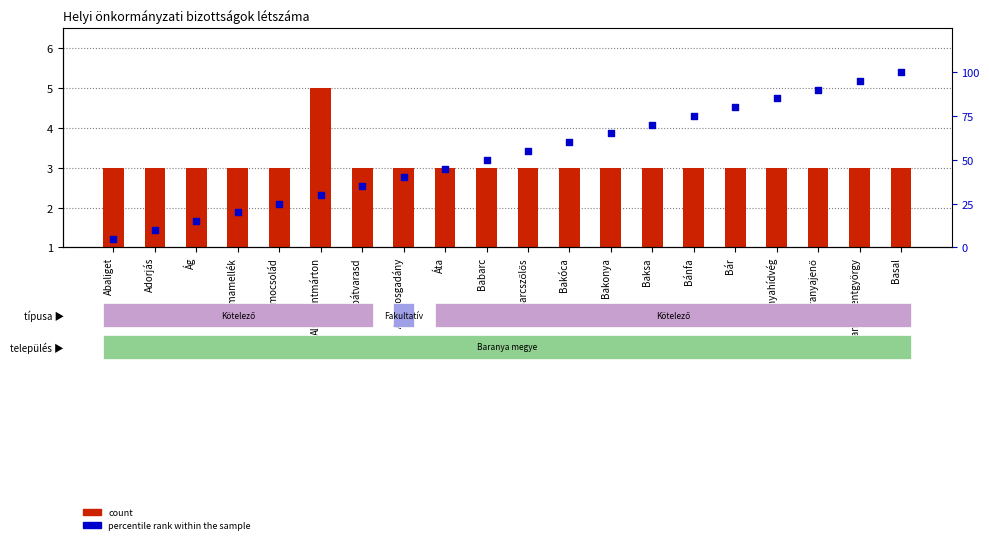

Is the value of count at Babarc greater than the value of percentile rank within the sample at Basal?

No